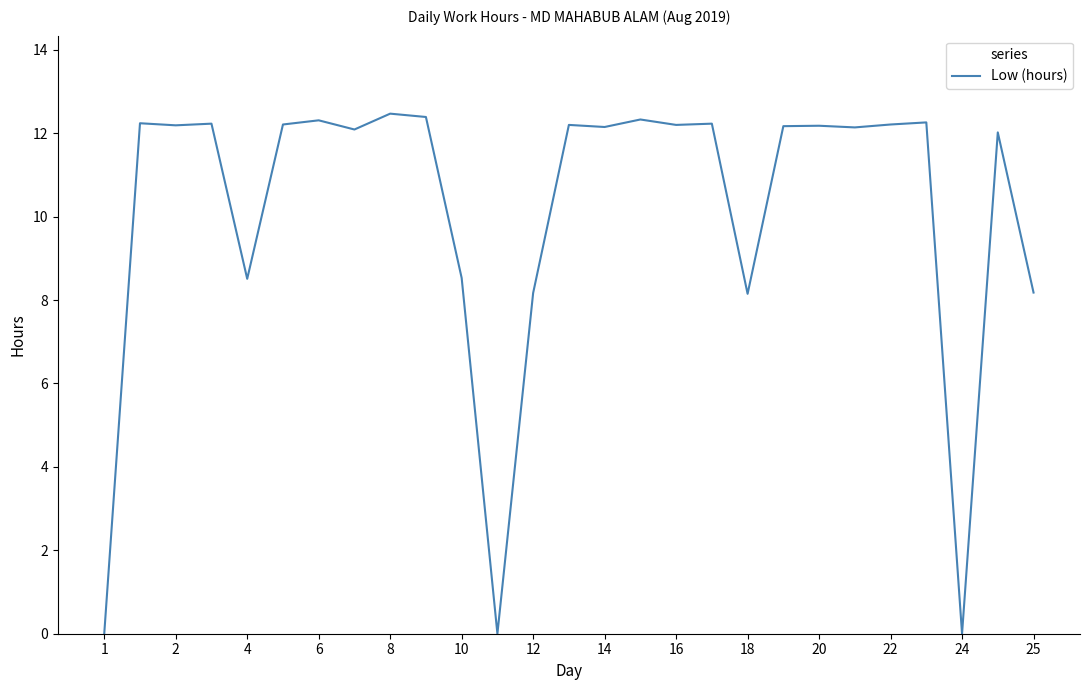

What is the maximum value shown in the chart?

12.5